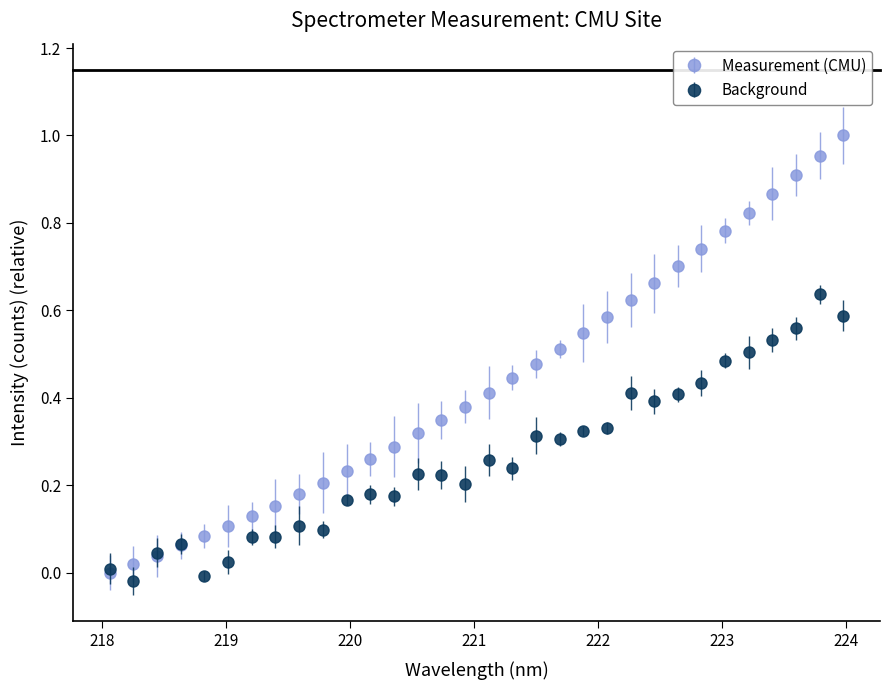

Which series has the largest total across all categories?

Measurement (CMU)